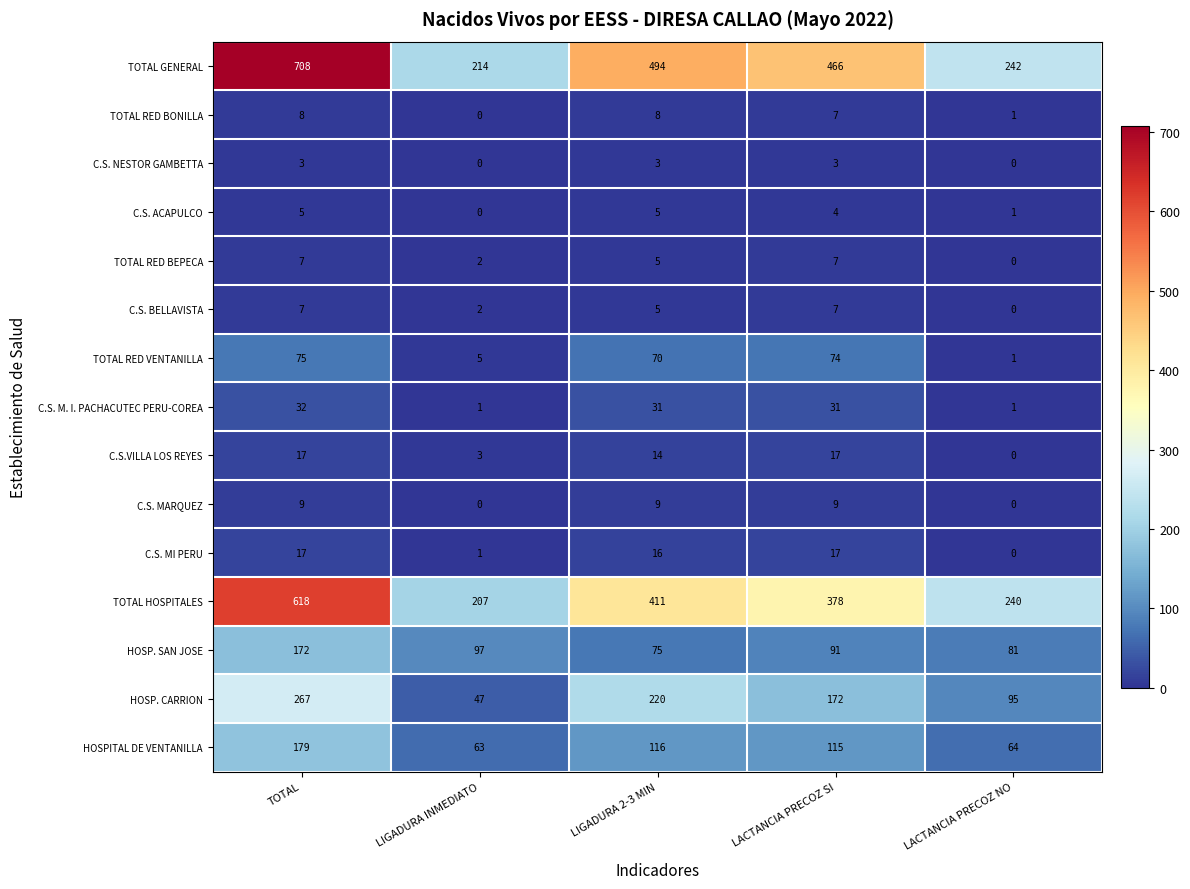

What is the highest value of the TOTAL RED BONILLA series?

8